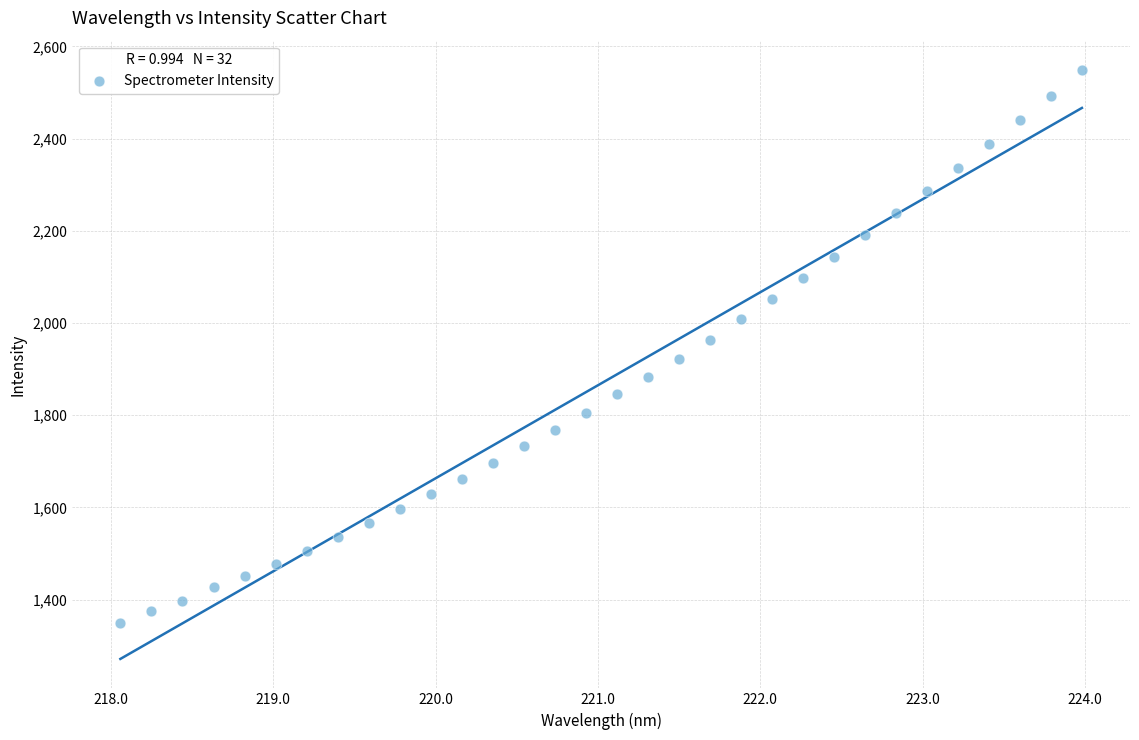

What is the range of X values (max minus min)?

5.9